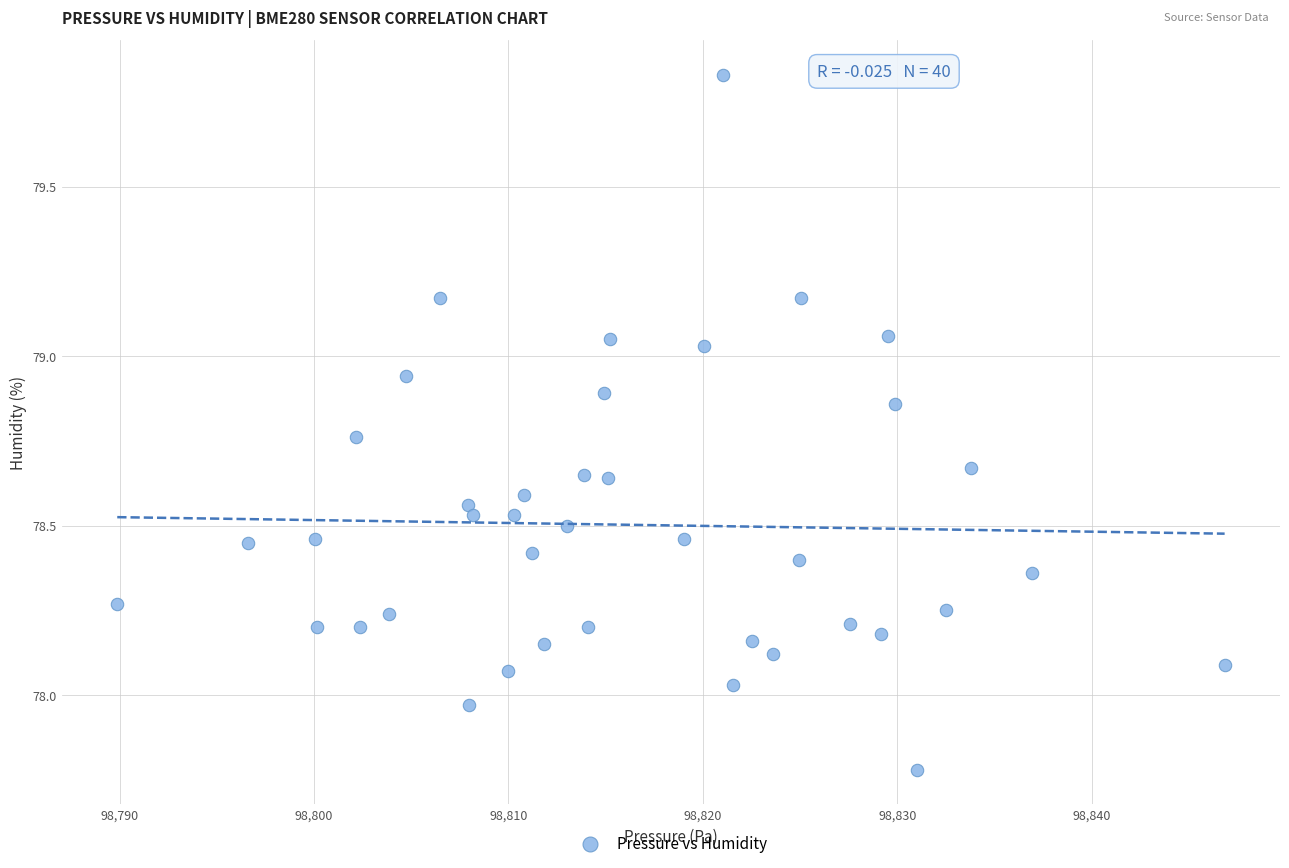

What is the range of X values (max minus min)?

57.0